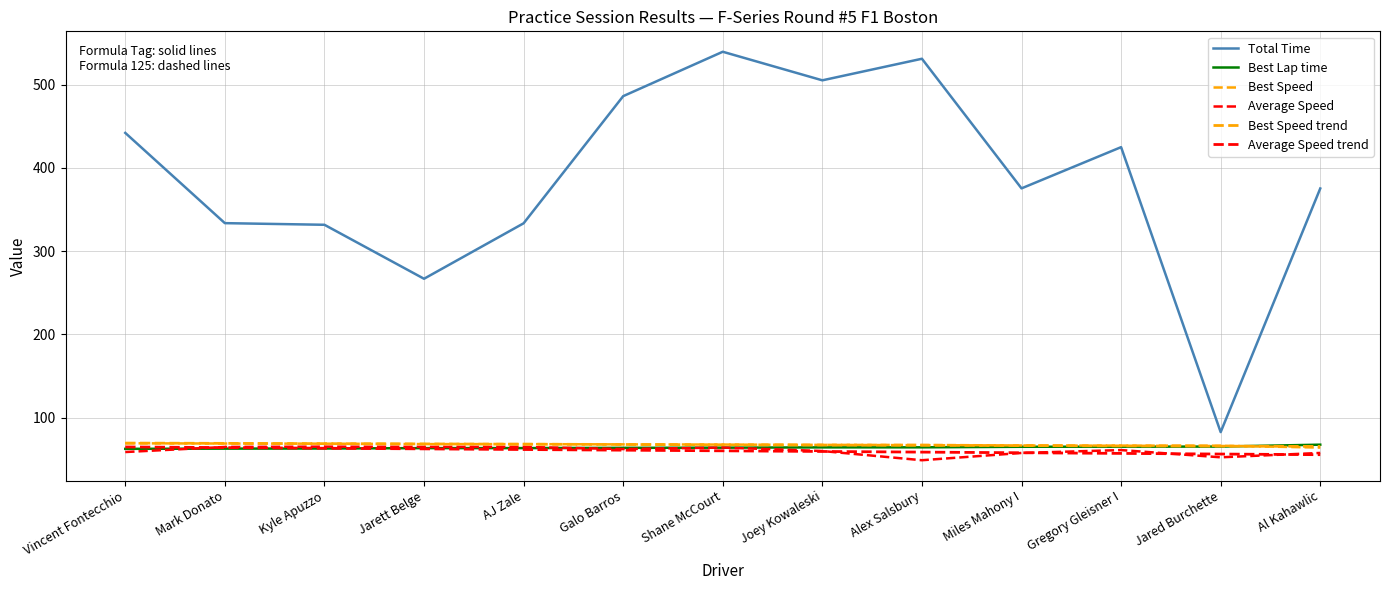

The value of Best Lap time at Al Kahawlic is 67.5. True or false?

True